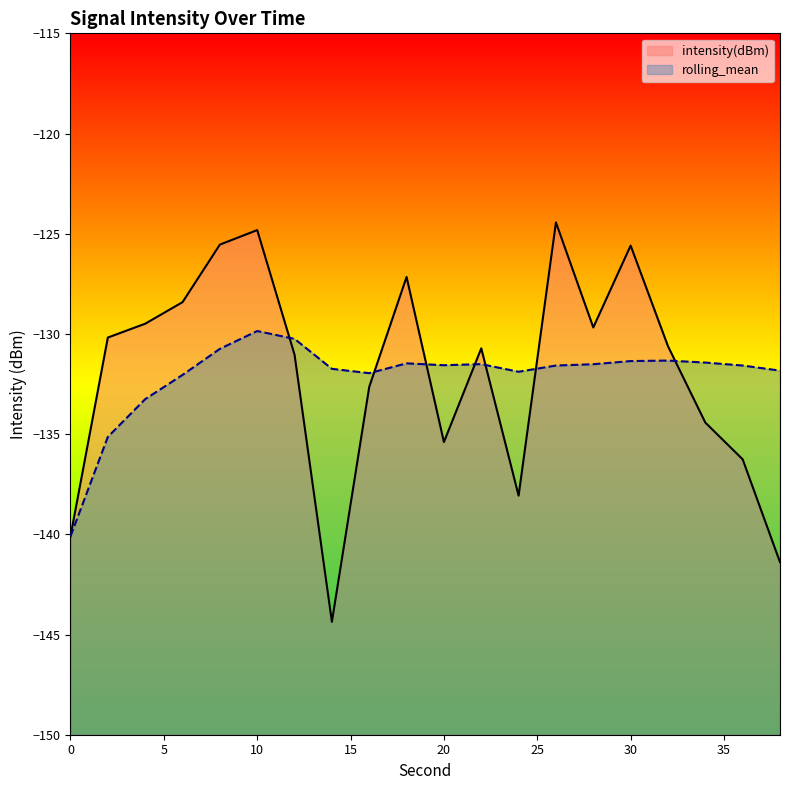

What is the difference between the maximum and minimum values in the intensity(dBm) series?

19.9